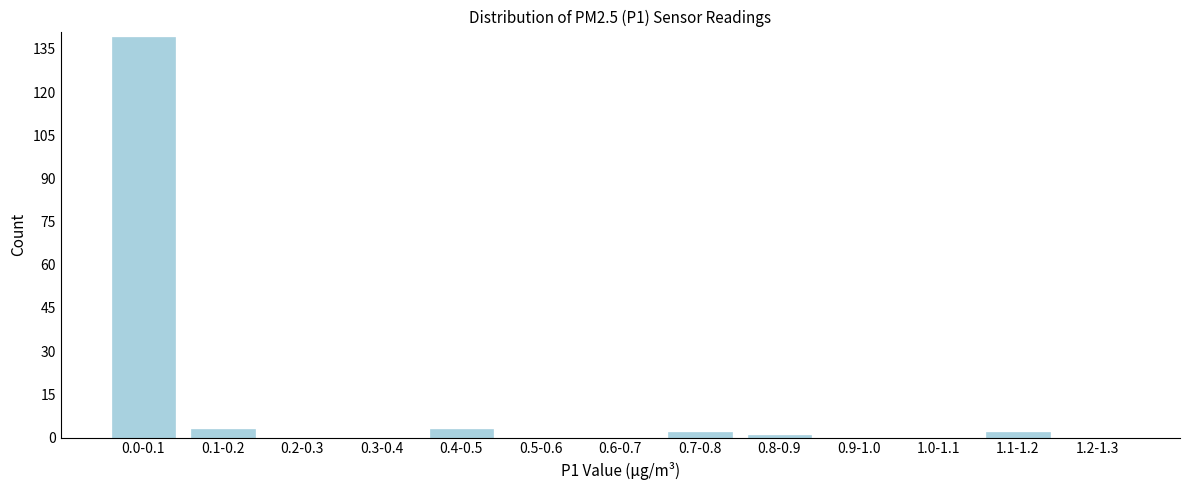

Reading right to left, what are all the values shown in this chart?

1.2-1.3=0	1.1-1.2=2	1.0-1.1=0	0.9-1.0=0	0.8-0.9=1	0.7-0.8=2	0.6-0.7=0	0.5-0.6=0	0.4-0.5=3	0.3-0.4=0	0.2-0.3=0	0.1-0.2=3	0.0-0.1=139